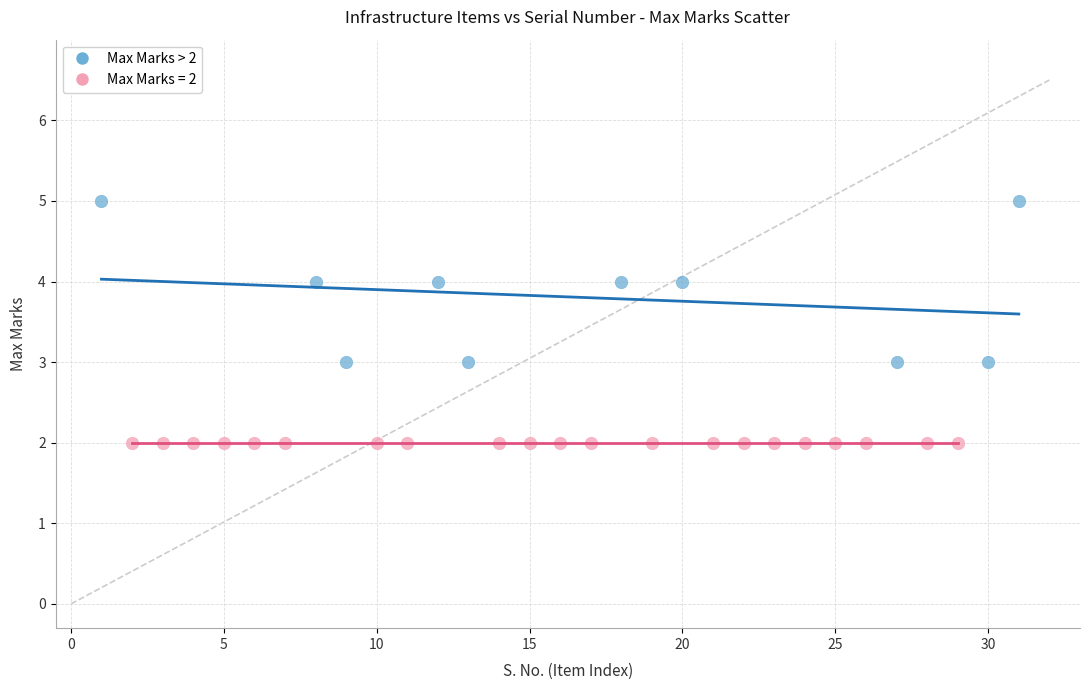

Which series reaches the minimum Y coordinate?

Max Marks = 2